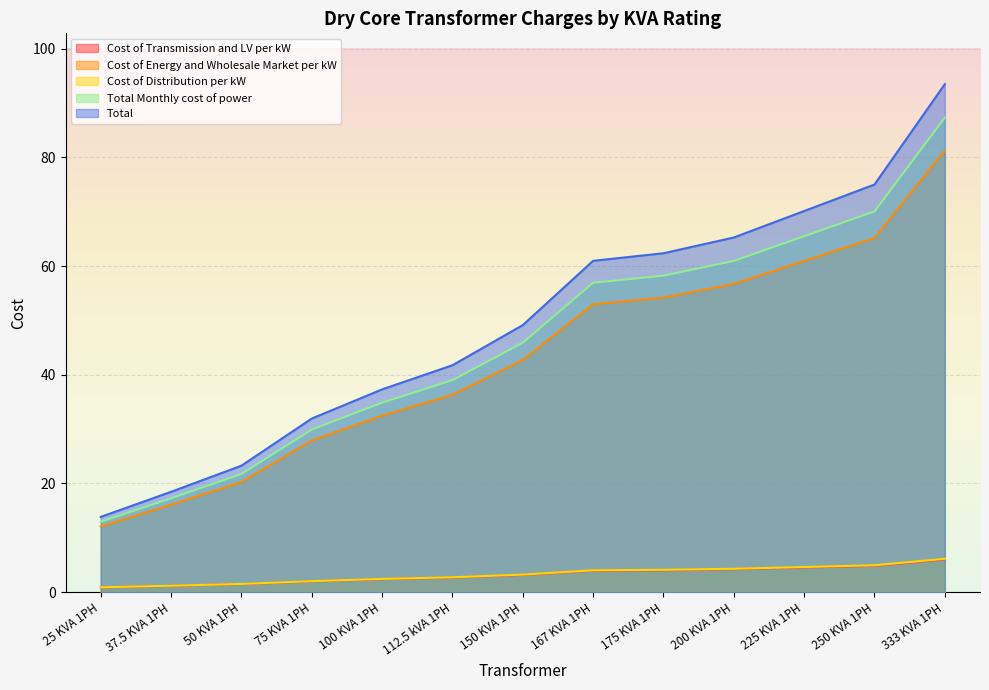

At which label does Total Monthly cost of power first exceed 45?

150 KVA 1PH